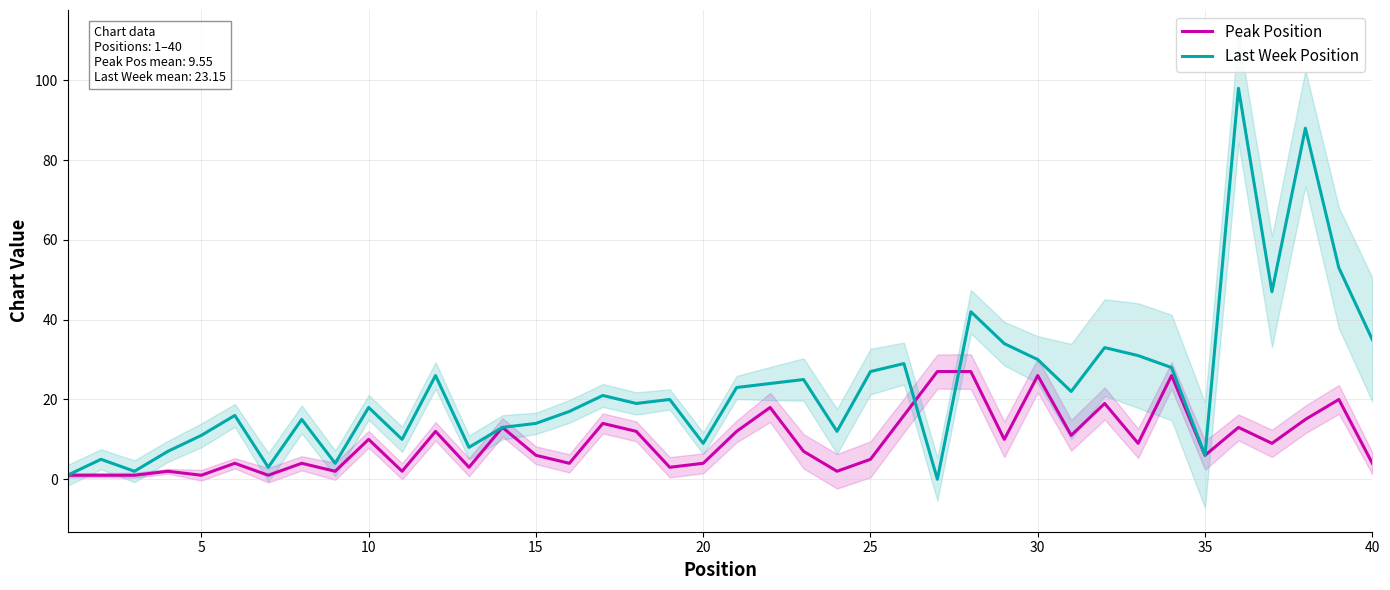

What is the highest value of the Last Week Position series?

98